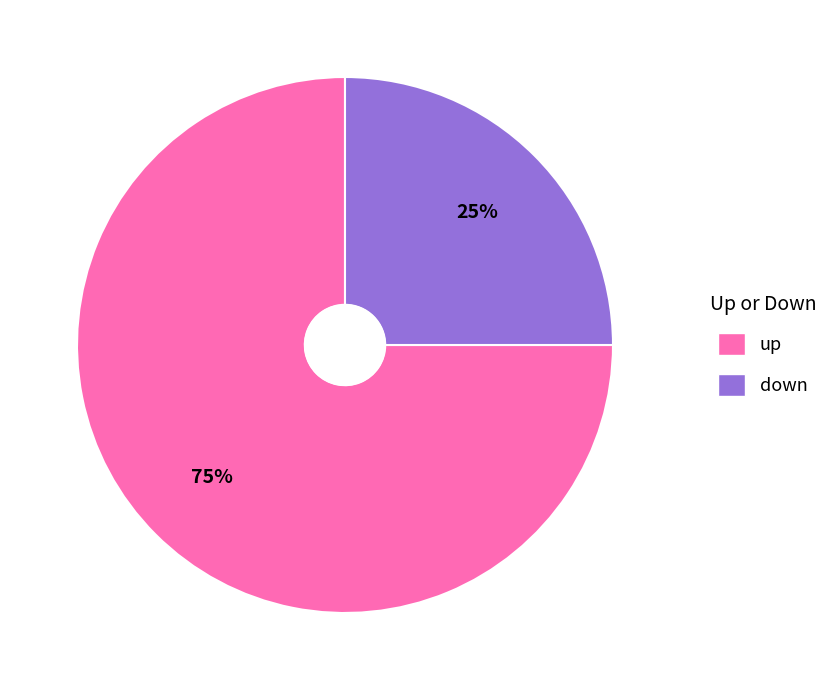

To the nearest percent, what percentage of the pie is up?

75%